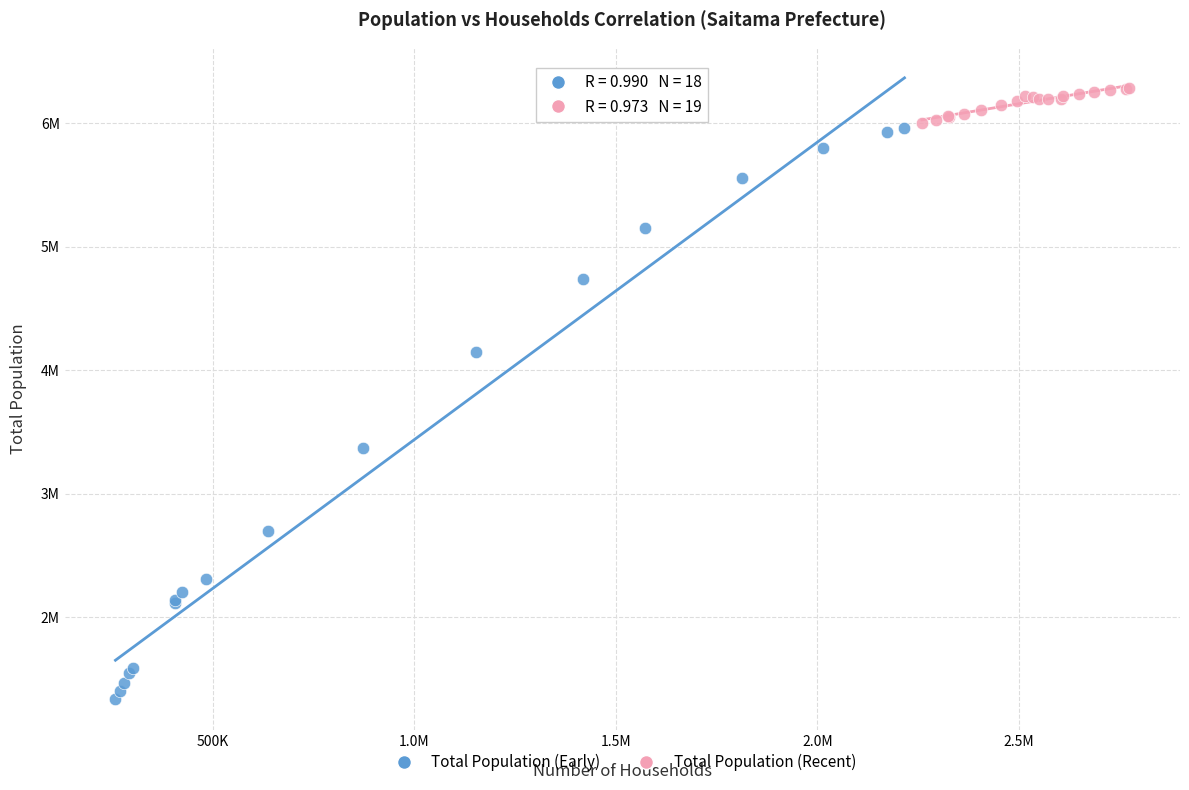

Which series reaches the minimum Y coordinate?

Total Population (Early)